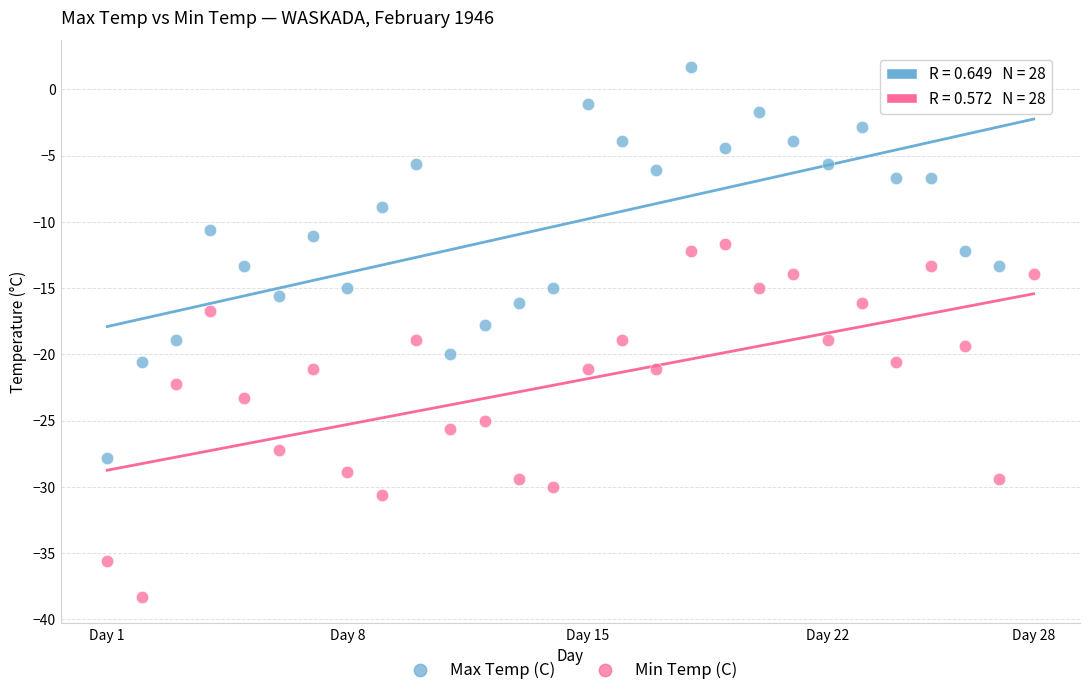

Which series contains the highest Y value?

Max Temp (C)